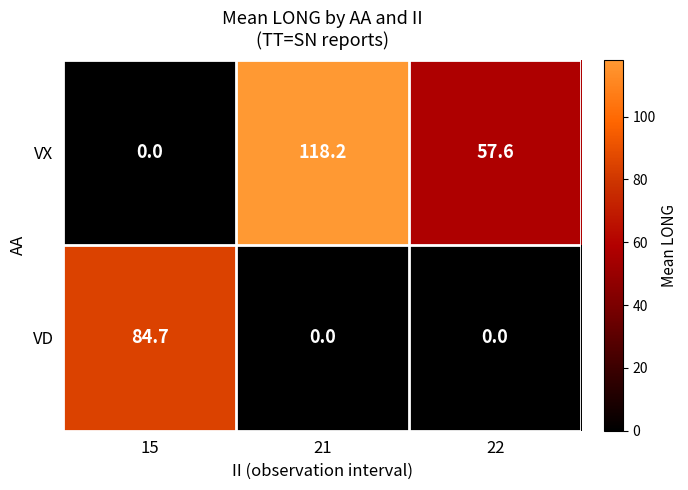

Reading left to right, transcribe all the data shown in this chart.

VX: 0.0	118.2	57.6
VD: 84.7	0.0	0.0